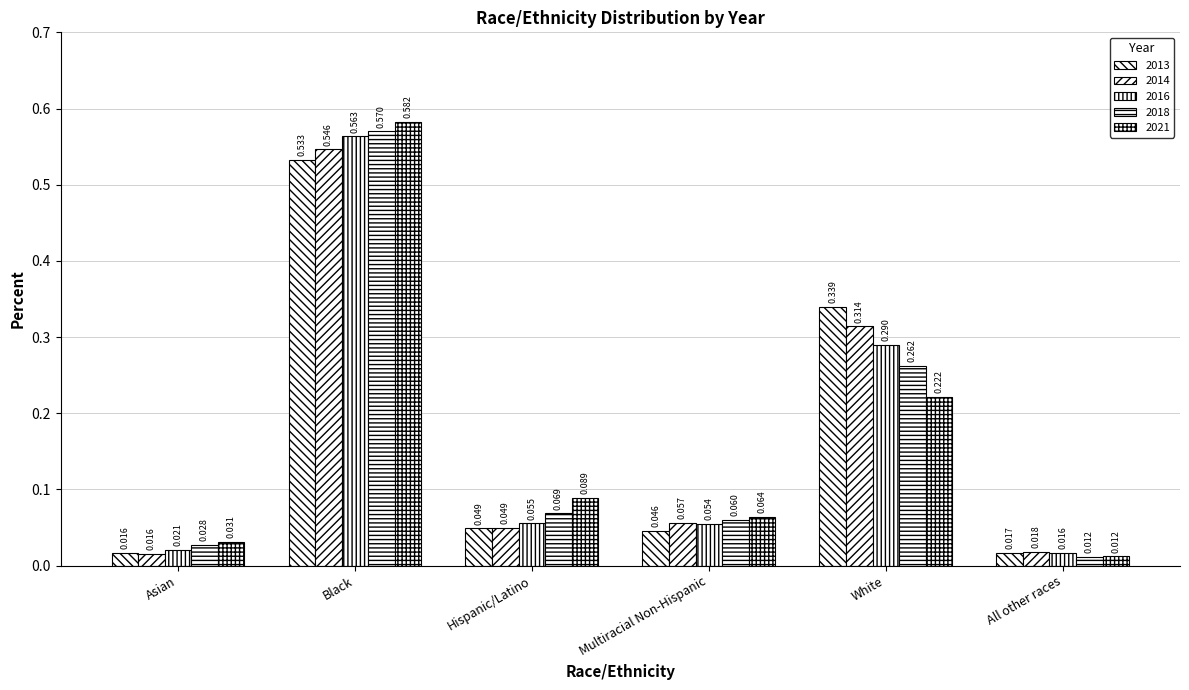

Reading left to right, transcribe all the data shown in this chart.

2013: 0.0	0.5	0.0	0.0	0.3	0.0
2014: 0.0	0.5	0.0	0.1	0.3	0.0
2016: 0.0	0.6	0.1	0.1	0.3	0.0
2018: 0.0	0.6	0.1	0.1	0.3	0.0
2021: 0.0	0.6	0.1	0.1	0.2	0.0